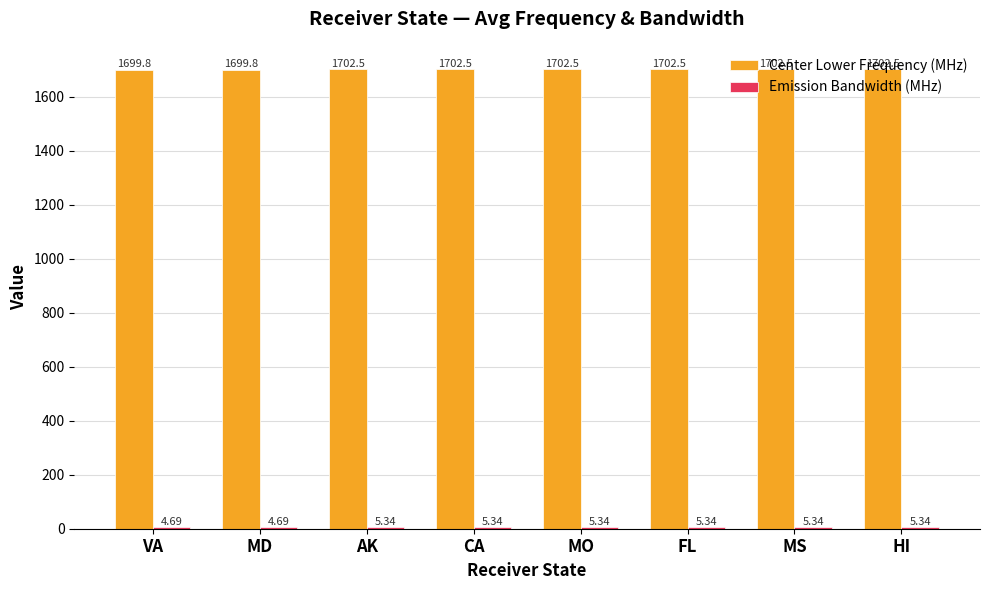

What is the average value of the Center Lower Frequency (MHz) series?

1701.8